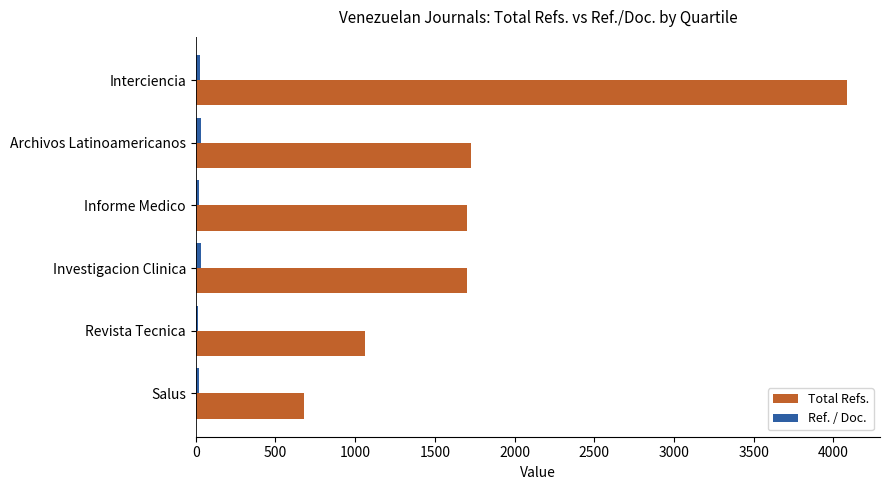

What is the greatest value displayed?

4088